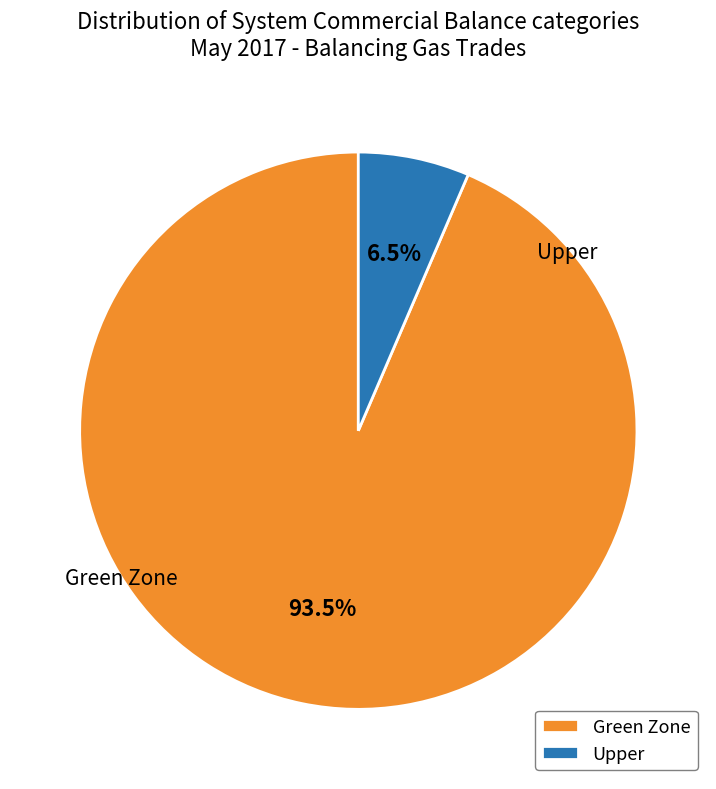

Which category has the smallest portion of the pie?

Upper